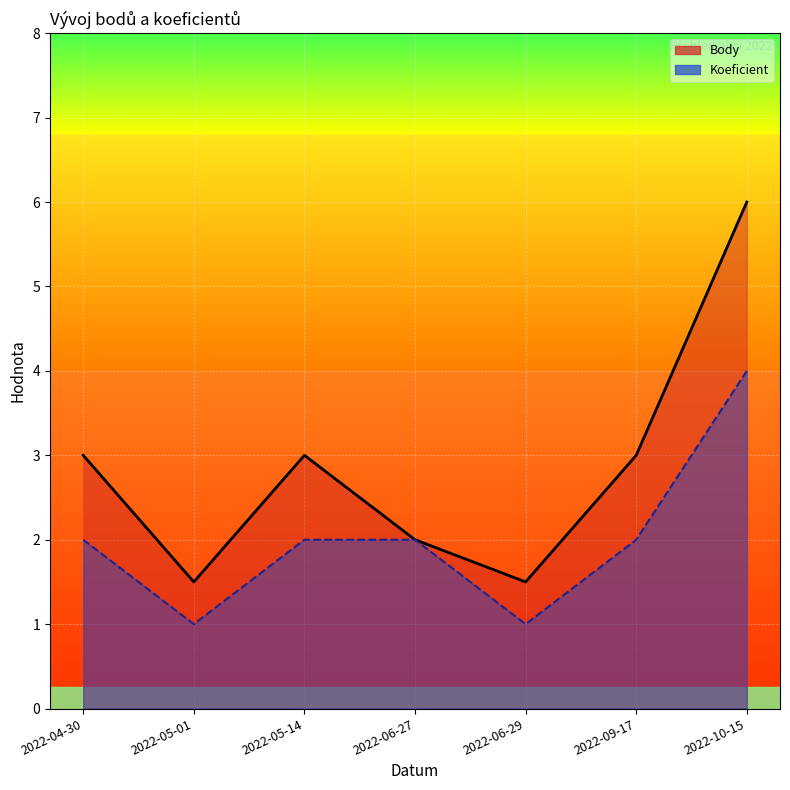

At which category is the sum across all series the highest?

2022-10-15